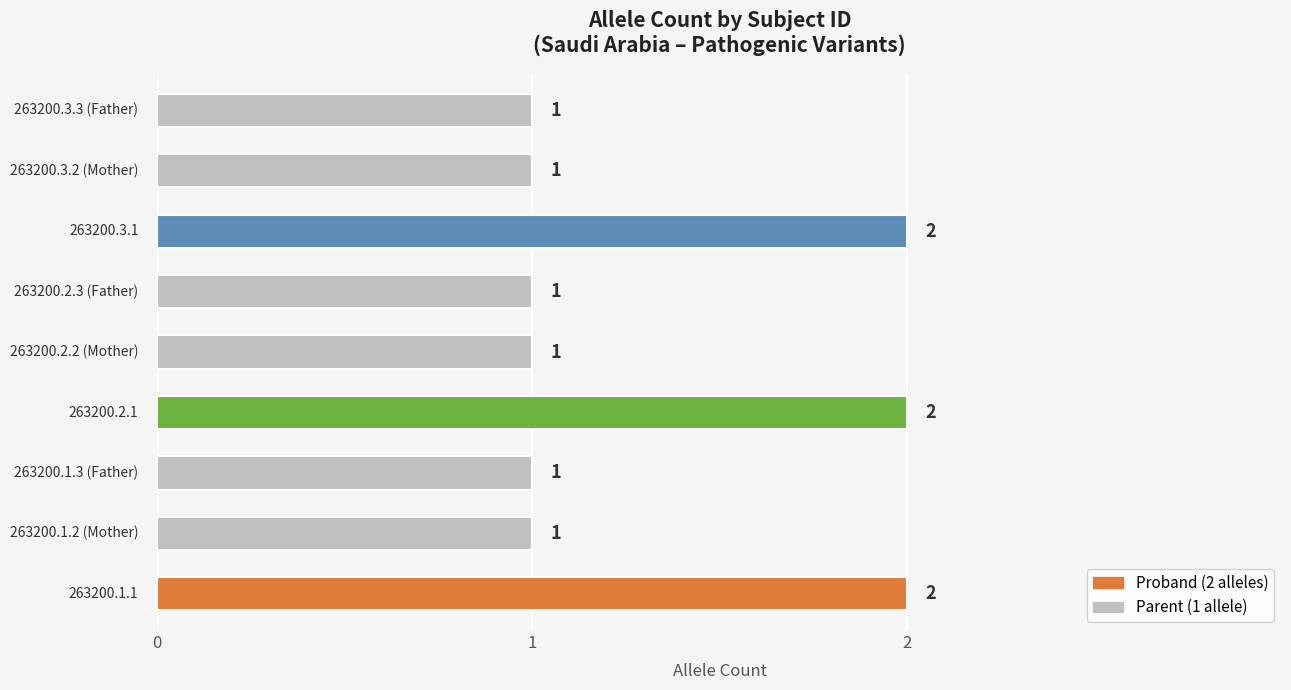

Reading bottom to top, transcribe all the data shown in this chart.

2	1	1	2	1	1	2	1	1